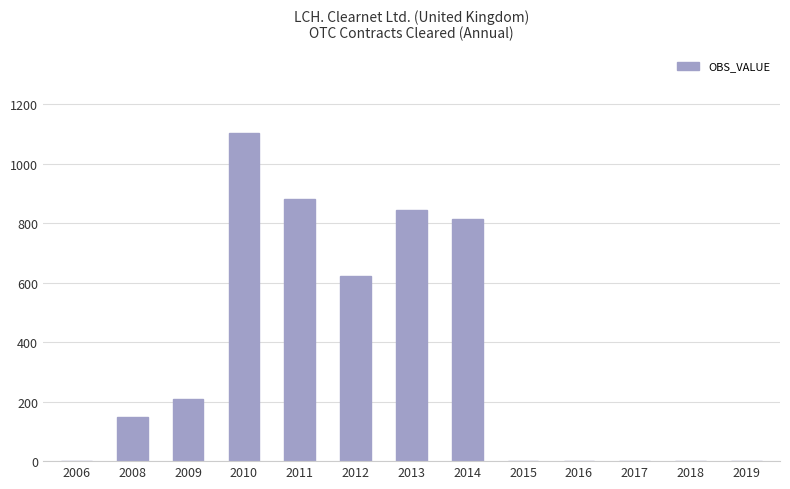

At which category does the chart reach its peak across all series?

2010